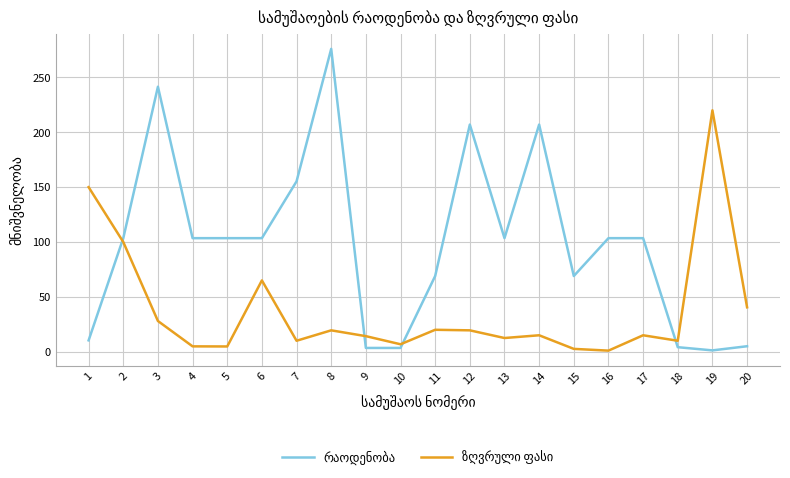

Which label corresponds to the largest value in the chart?

8